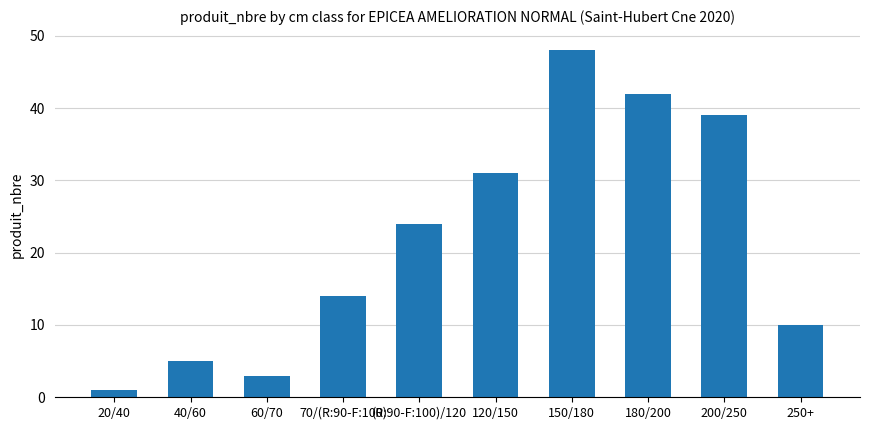

Reading right to left, what are all the values shown in this chart?

10	39	42	48	31	24	14	3	5	1